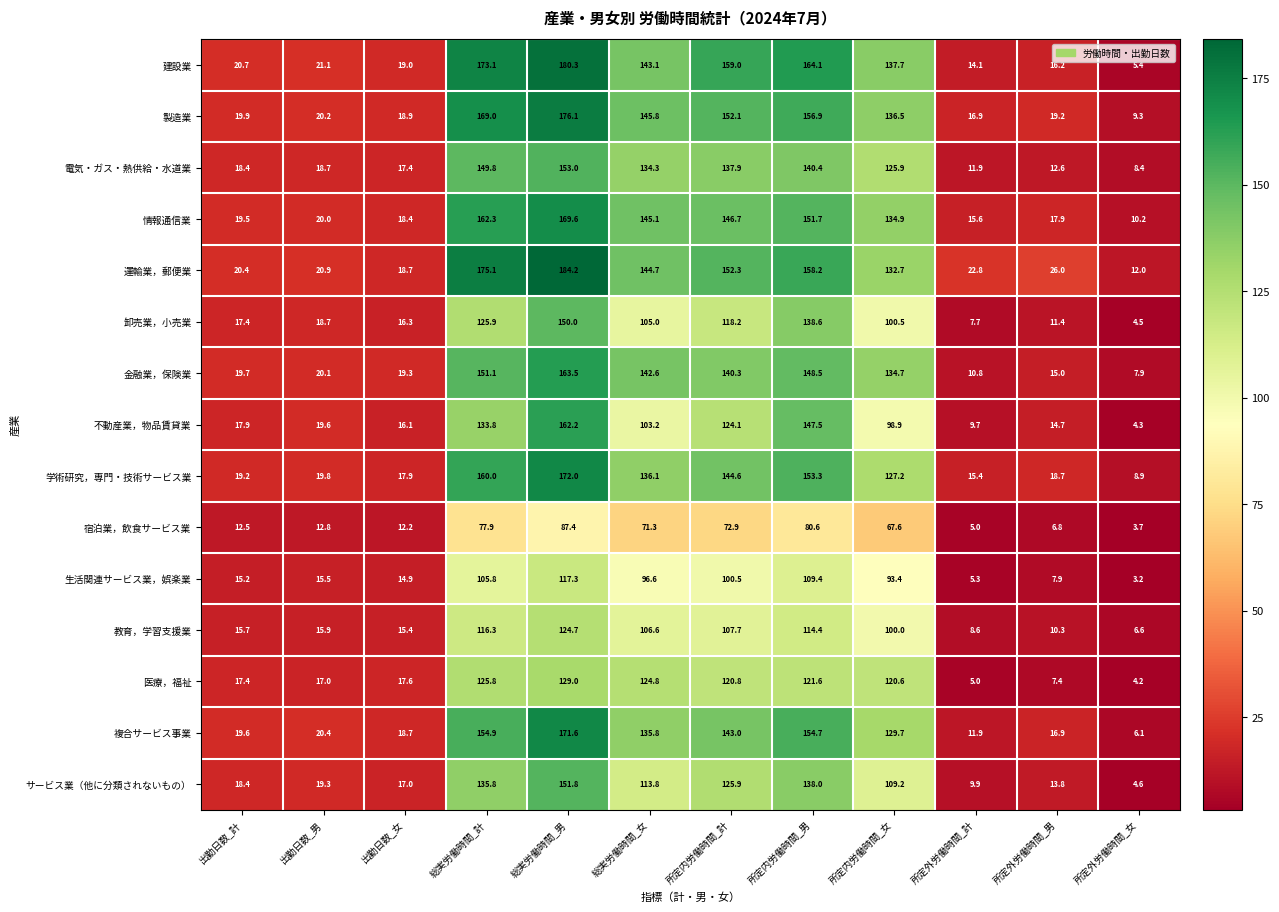

The 金融業，保険業 series shows 19.8 at 所定外労働時間_男. True or false?

False